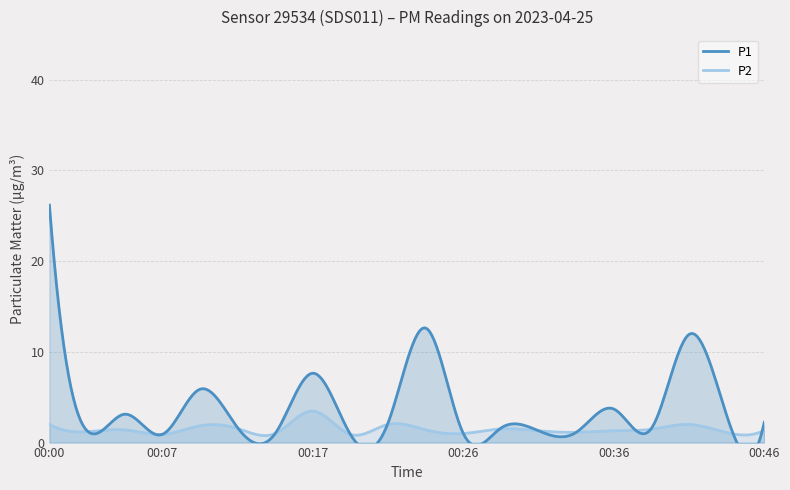

What are all the series names shown in the legend?

P1, P2